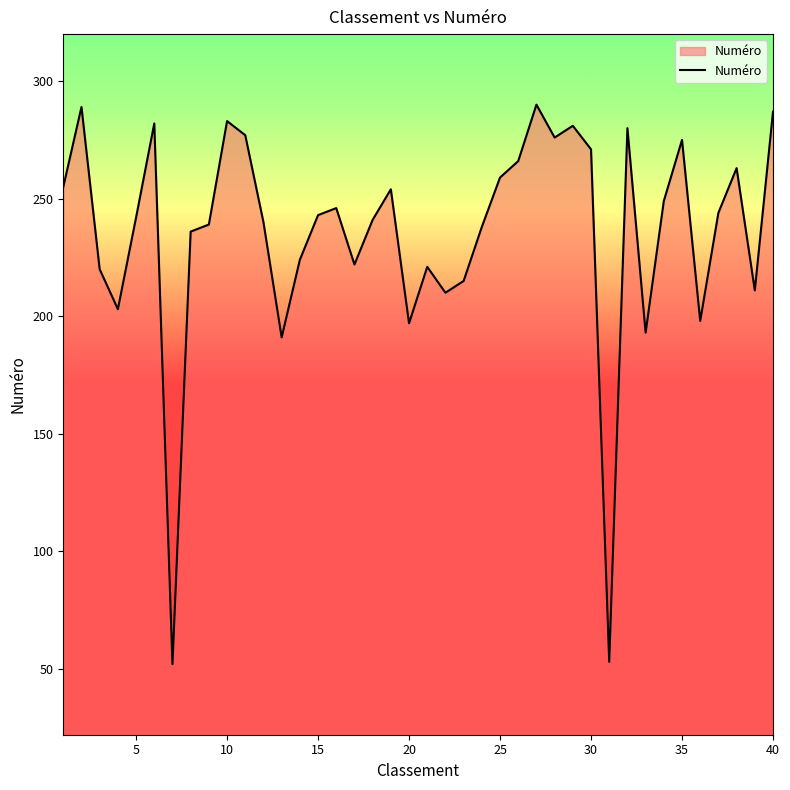

What is the greatest value displayed?

290